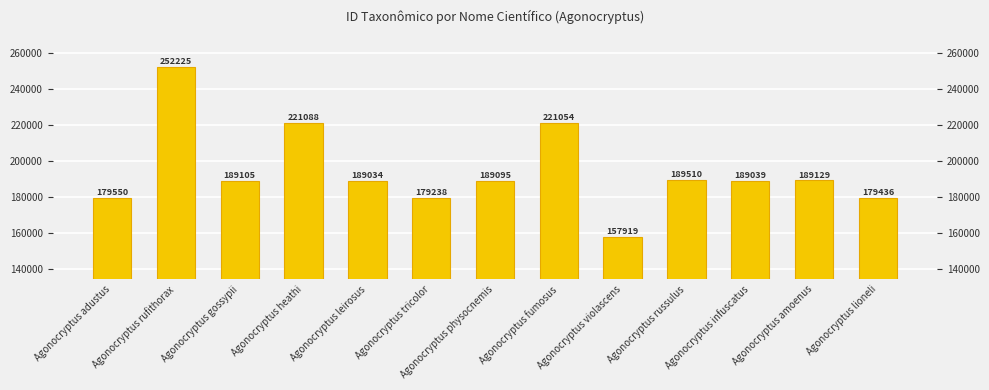

List the labels in order of value, smallest first.

Agonocryptus violascens, Agonocryptus tricolor, Agonocryptus lioneli, Agonocryptus adustus, Agonocryptus leirosus, Agonocryptus infuscatus, Agonocryptus physocnemis, Agonocryptus gossypii, Agonocryptus amoenus, Agonocryptus russulus, Agonocryptus fumosus, Agonocryptus heathi, Agonocryptus rufithorax